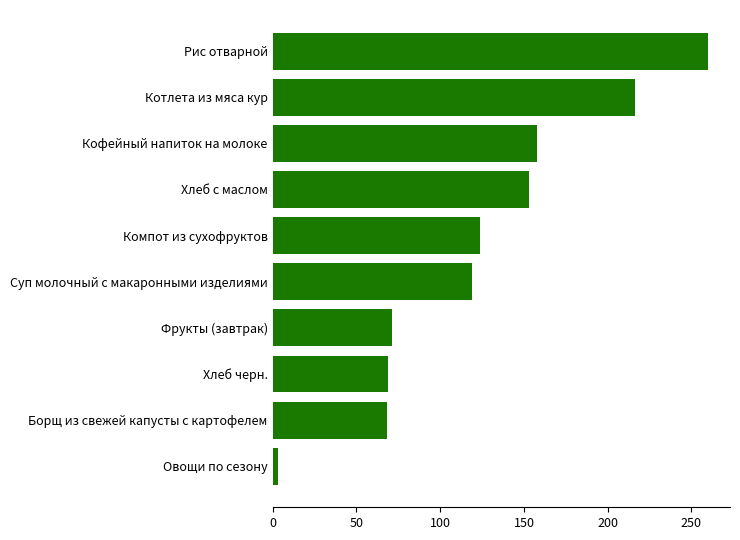

Is it true that the value at Котлета из мяса кур is 308?

False